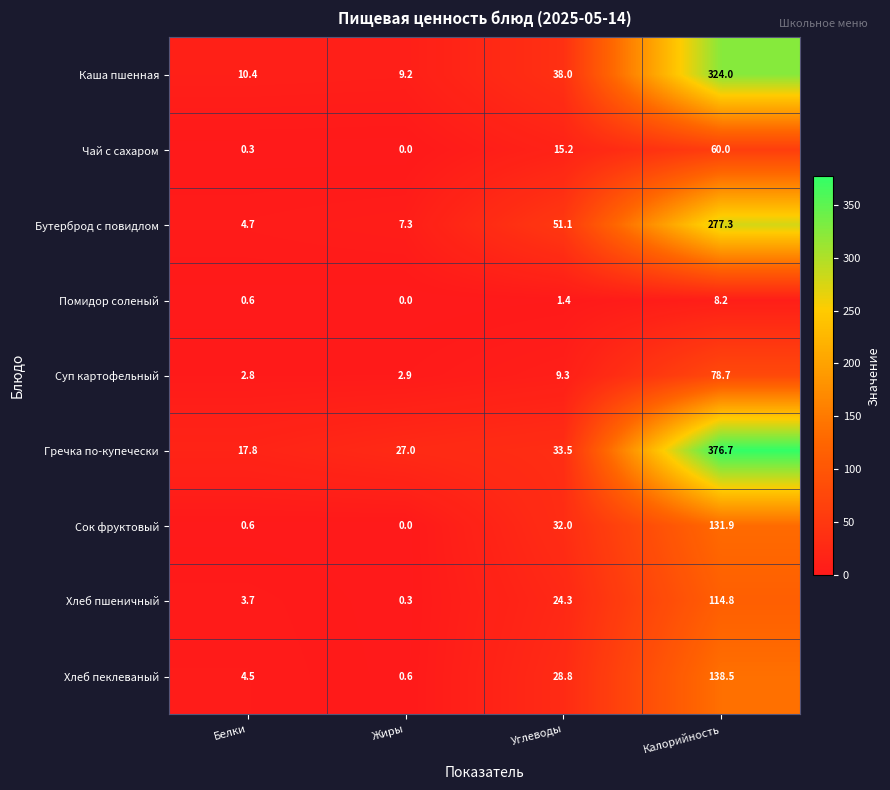

How many distinct data groups are displayed?

9